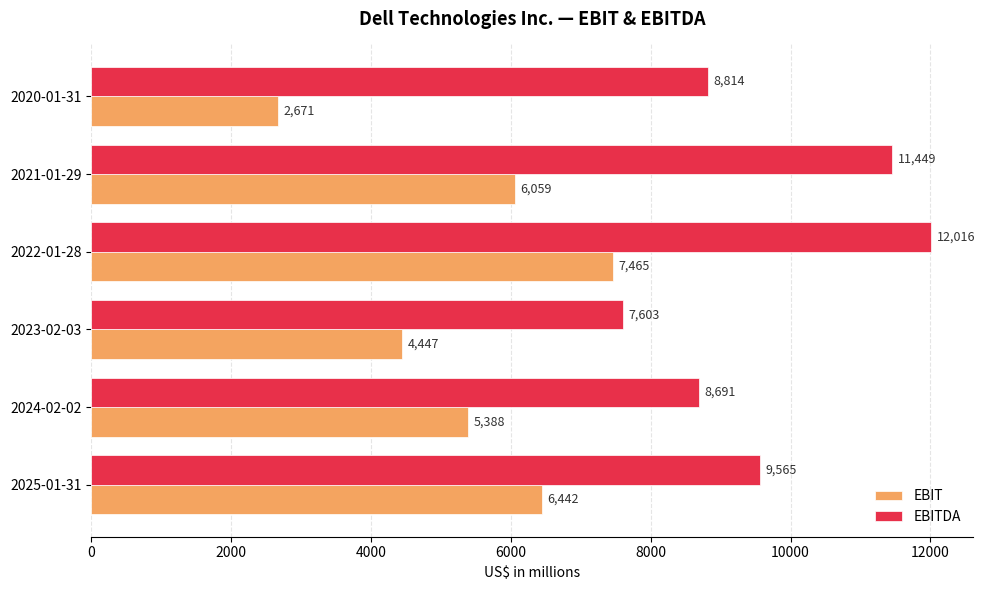

How many categories are shown in the chart?

6